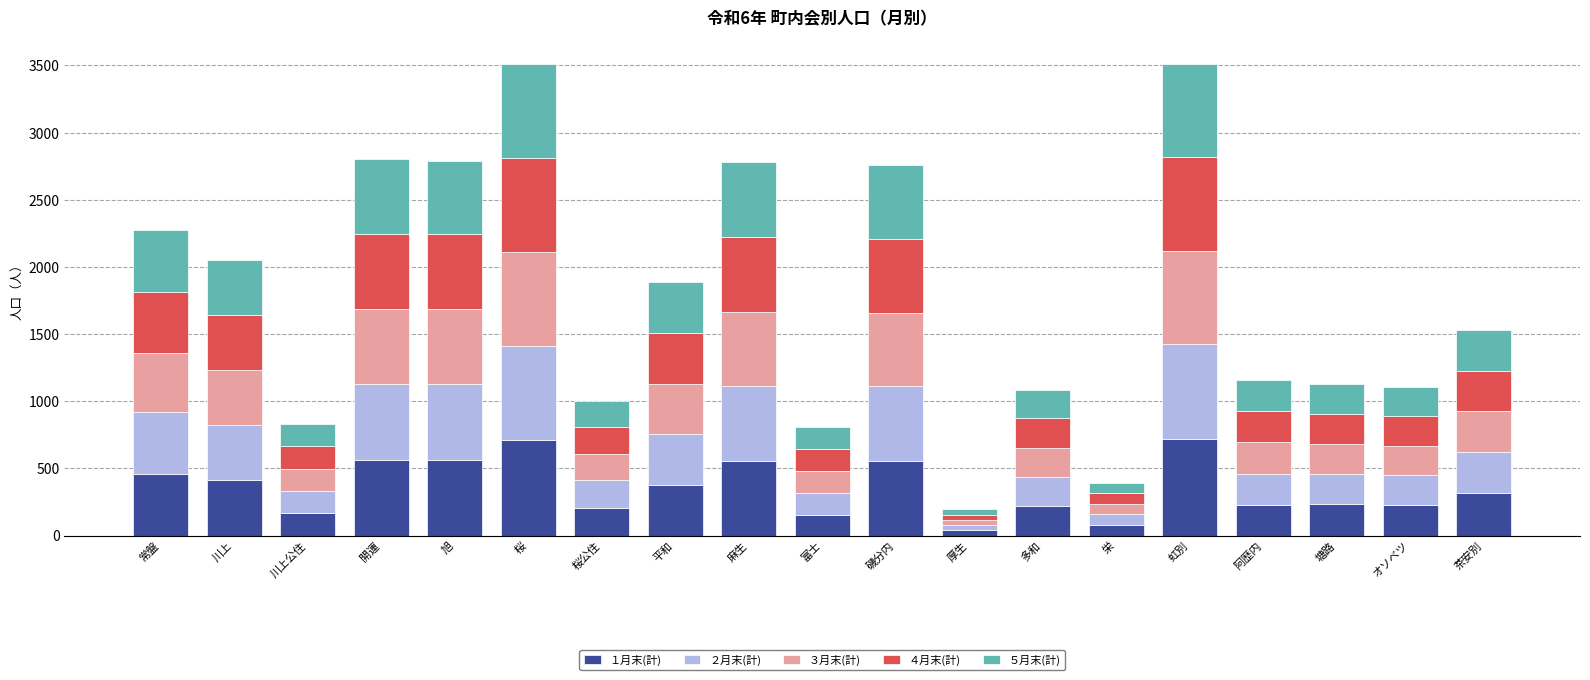

What is the maximum value for １月末(計)?

716